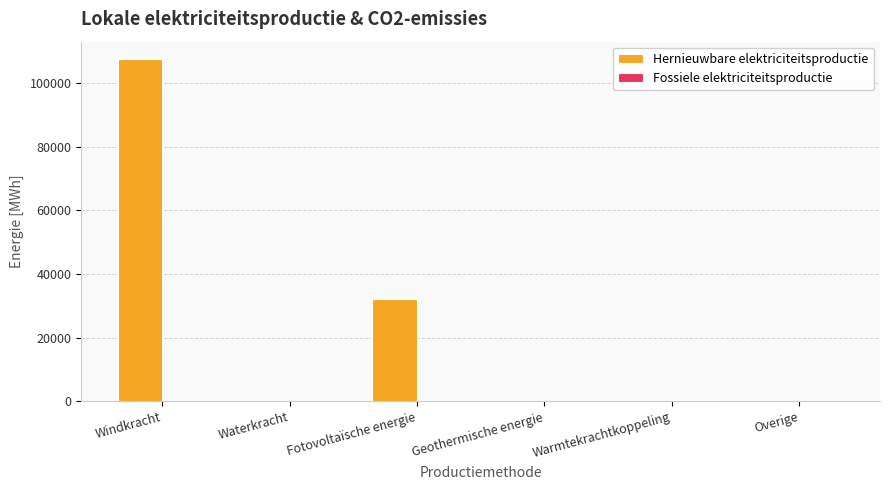

How many groups of bars are there?

6